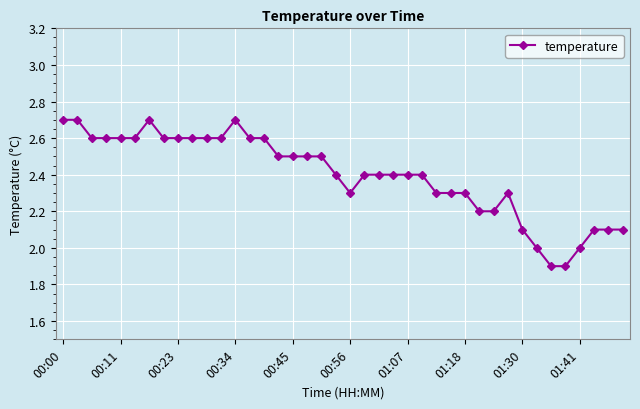

What is the difference between the maximum and minimum values?

0.8